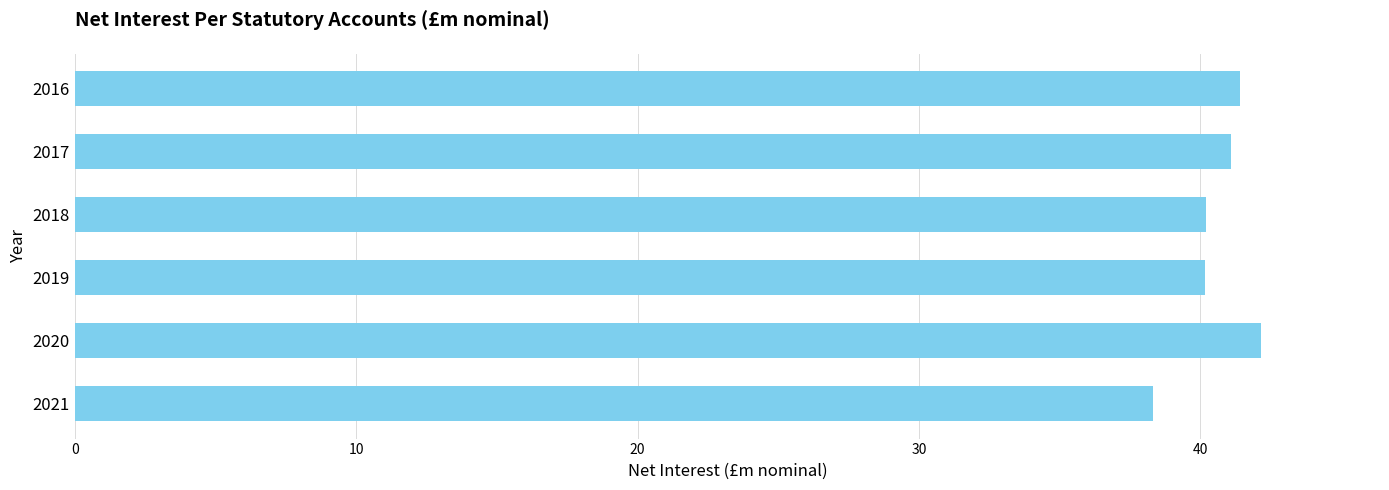

The value at 2018 is 63.3. True or false?

False